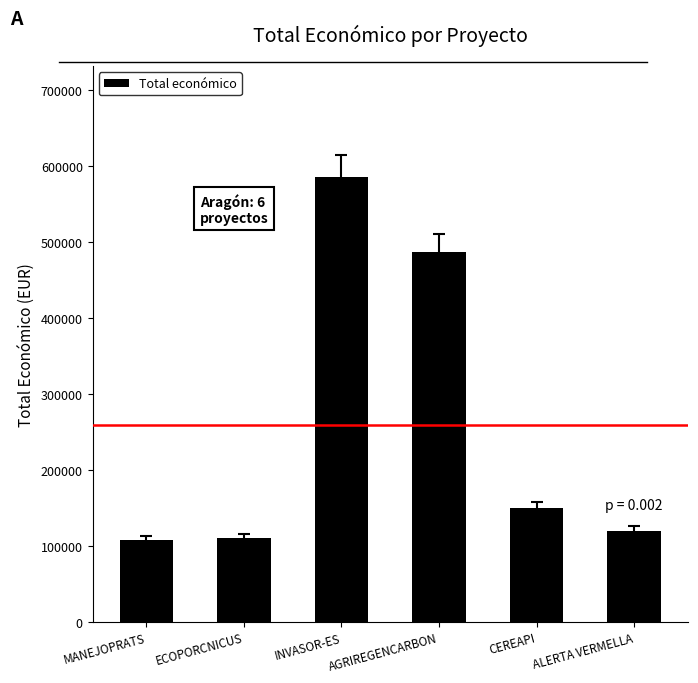

What is the difference between the values at AGRIREGENCARBON and INVASOR-ES?

98590